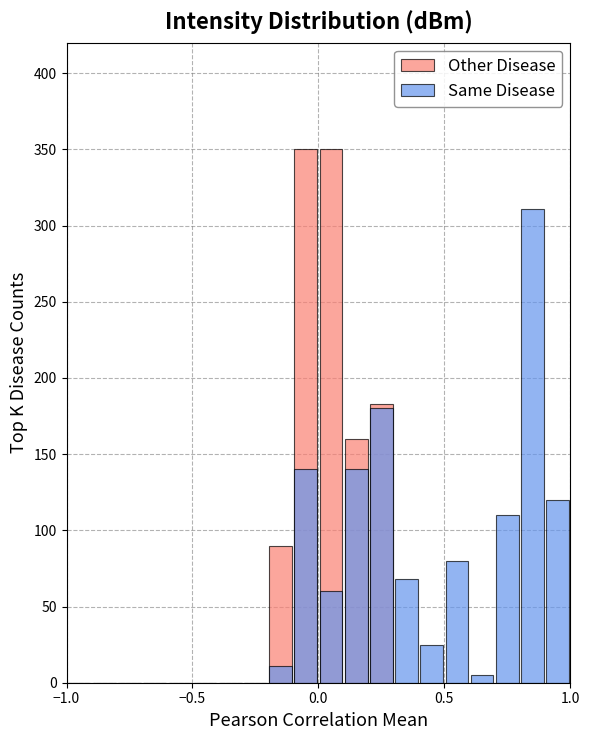

List the series in order of their overall mean, highest first.

Same Disease, Other Disease